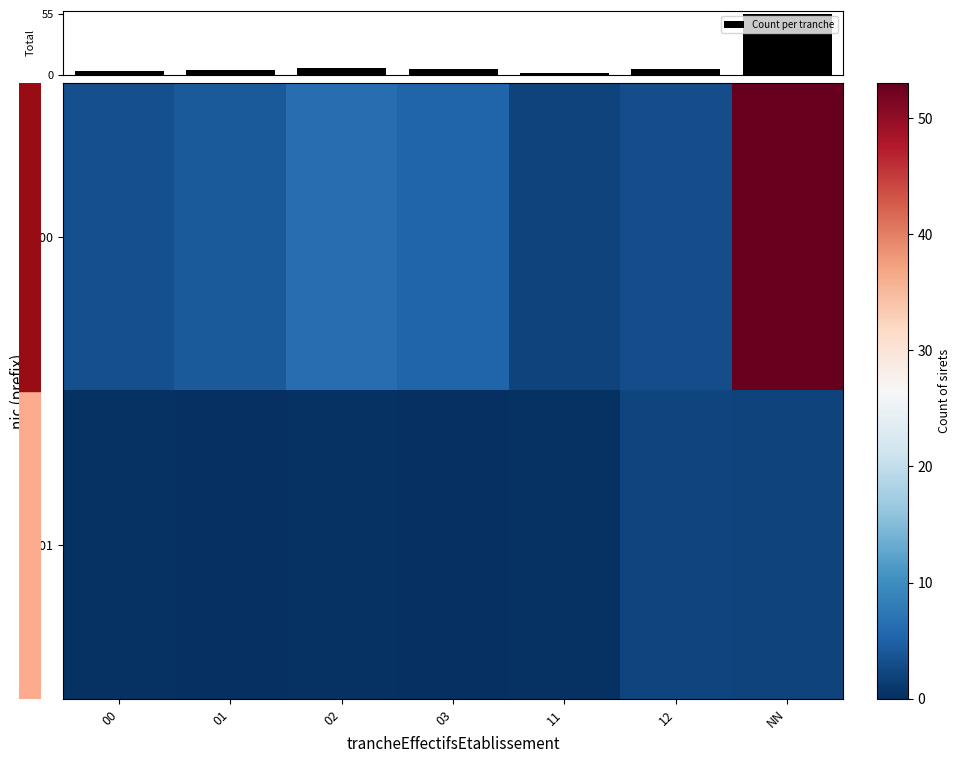

Which series has the largest range (max minus min)?

Count per tranche